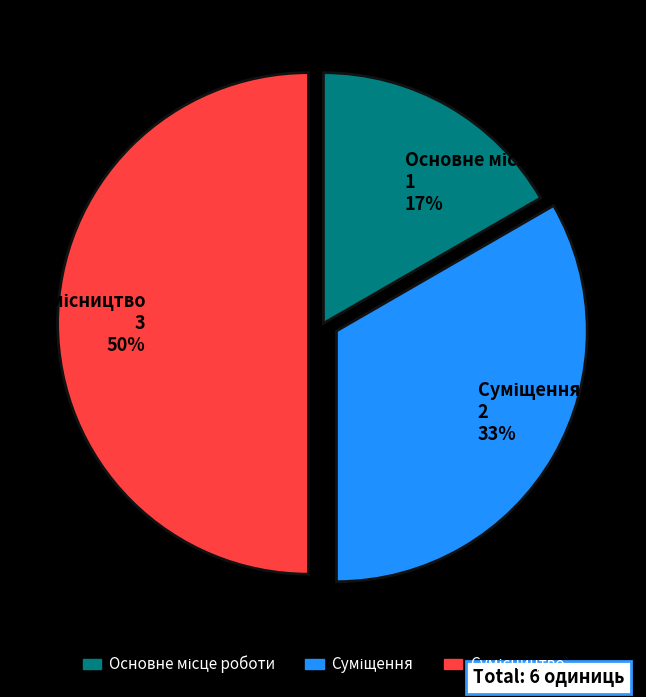

To the nearest percent, what is the average slice percentage?

33%